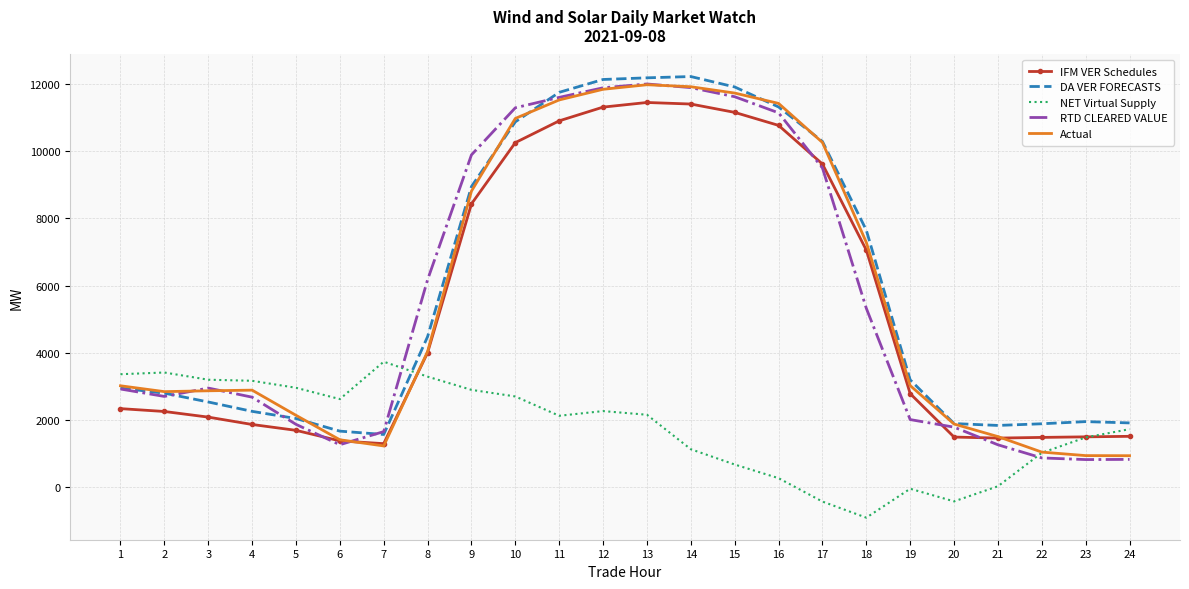

Is the value of IFM VER Schedules at 7 greater than the value of RTD CLEARED VALUE at 2?

No